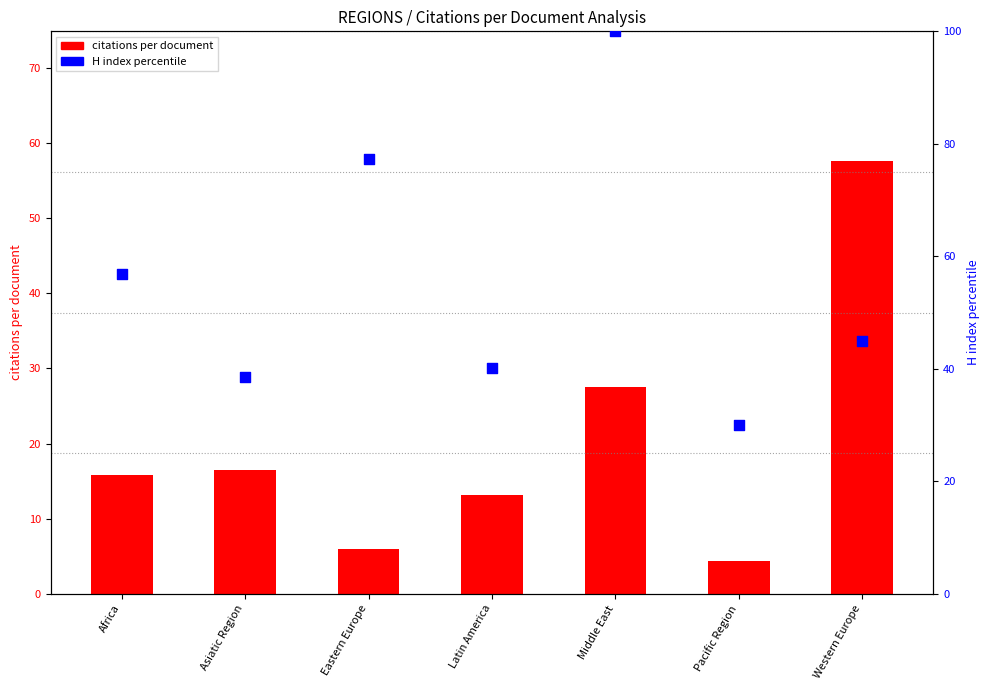

What is the total value across all series at Middle East?

127.6